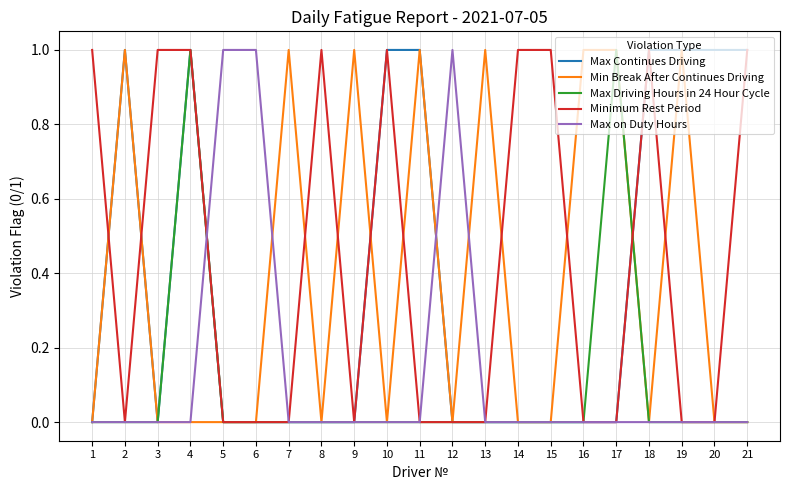

At which category is the sum across all series the highest?

4